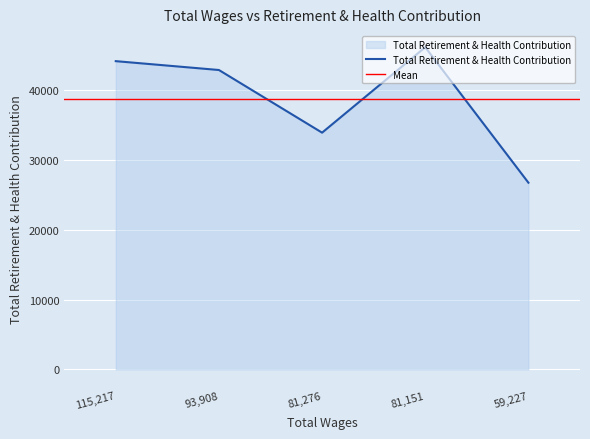

How many lines are shown in the chart?

1